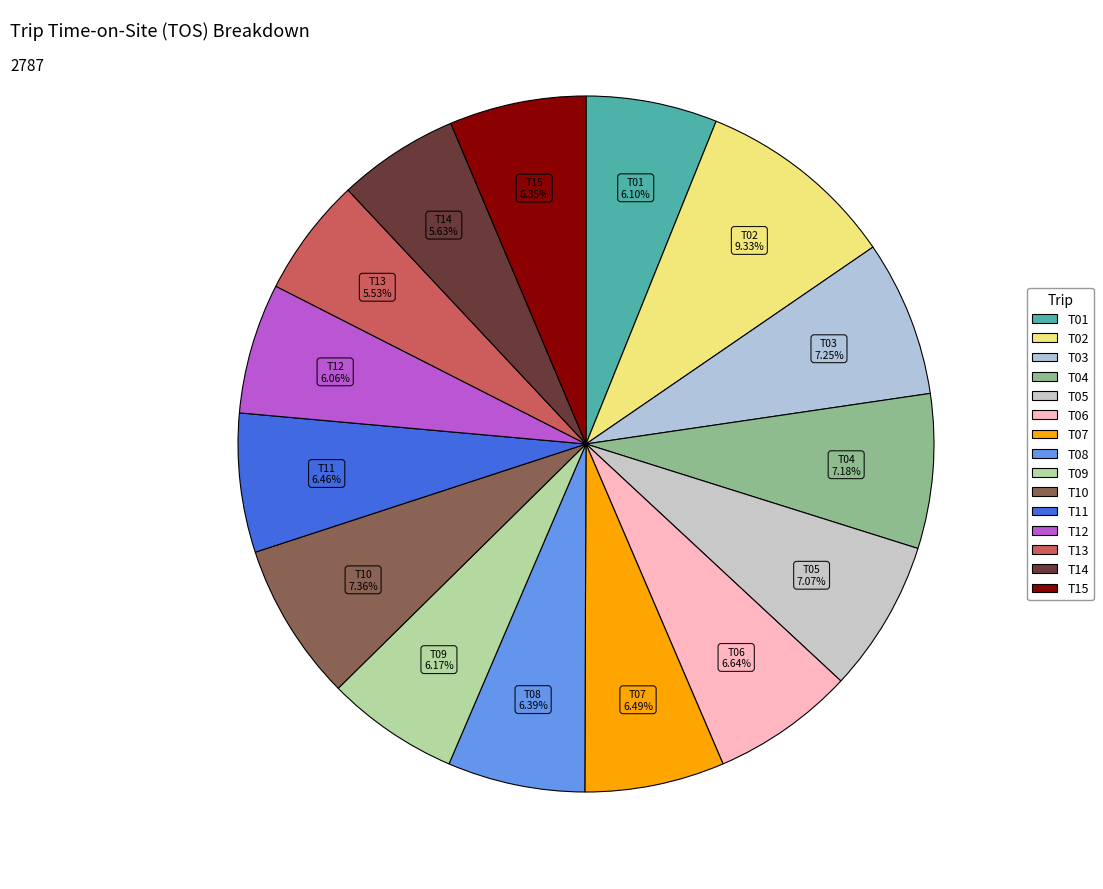

Combined, what portion of the pie is T07 and T05?

13.6%